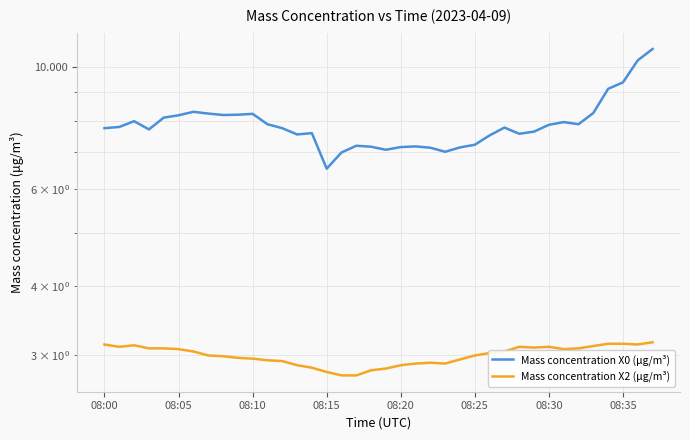

At which category is the sum across all series the highest?

37